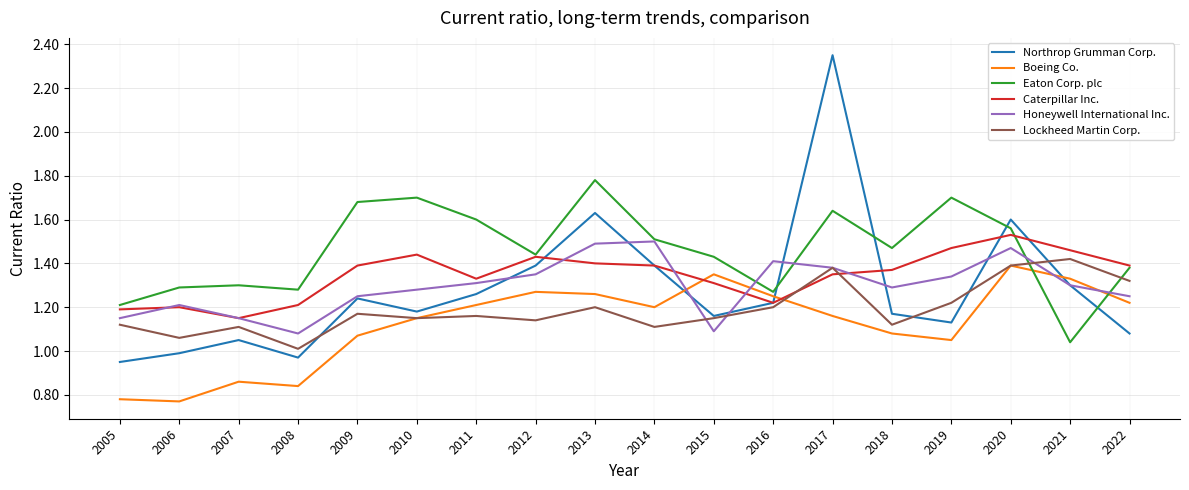

At how many categories does at least one series exceed 1?

18